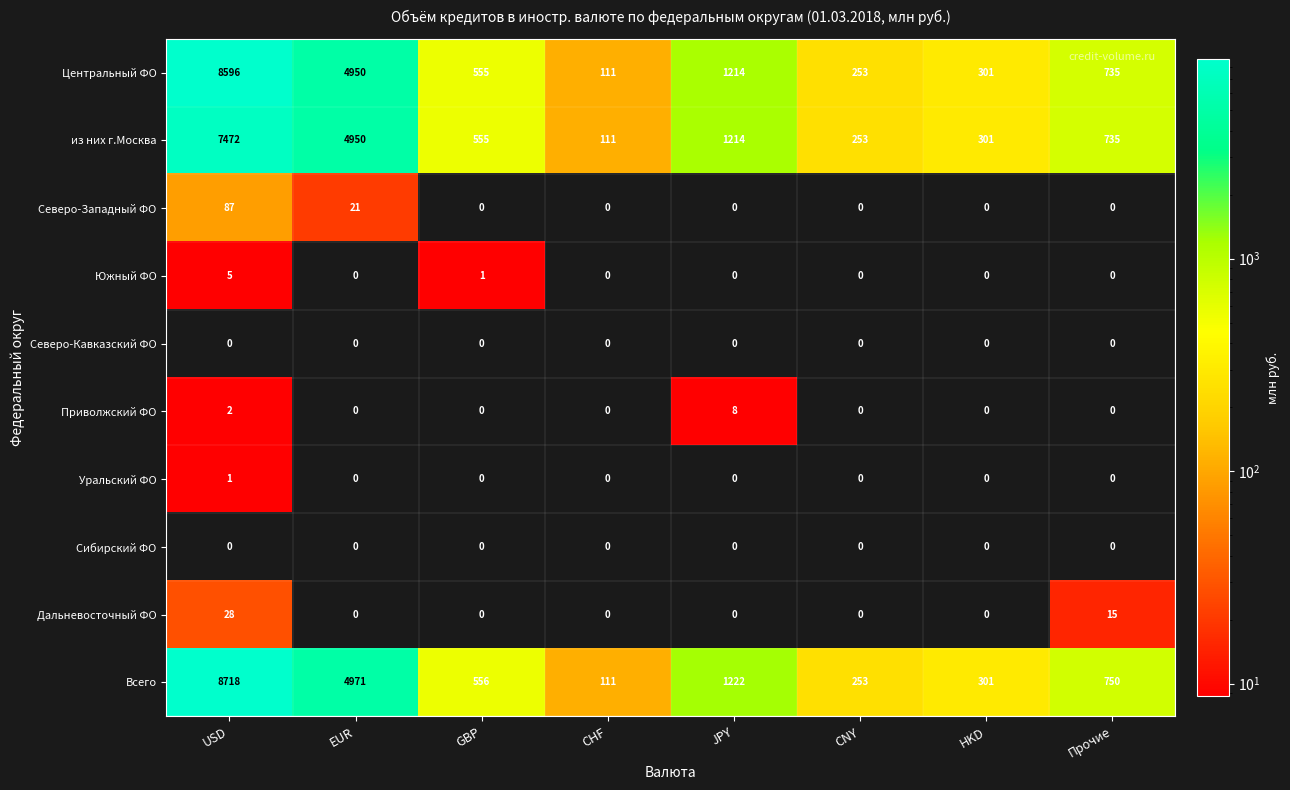

What is the greatest value displayed?

8718